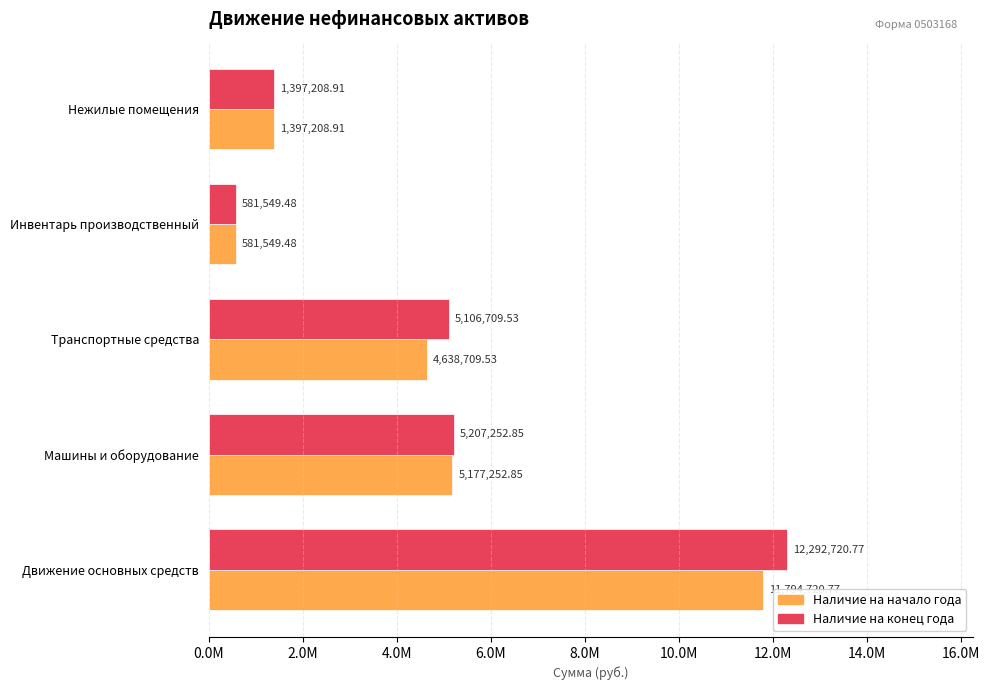

What are all the series names shown in the legend?

Наличие на начало года, Наличие на конец года